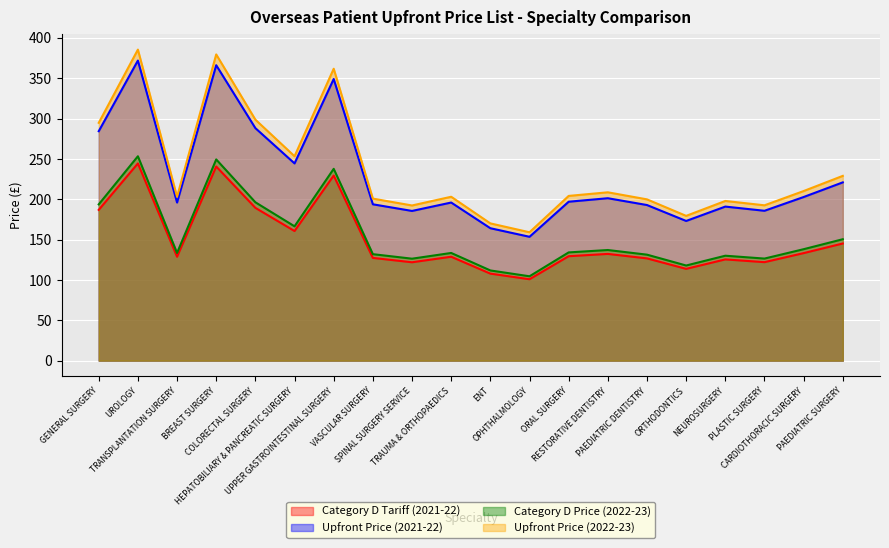

True or false: Upfront Price (2021-22) has more than 1 points higher than both neighbors.

True